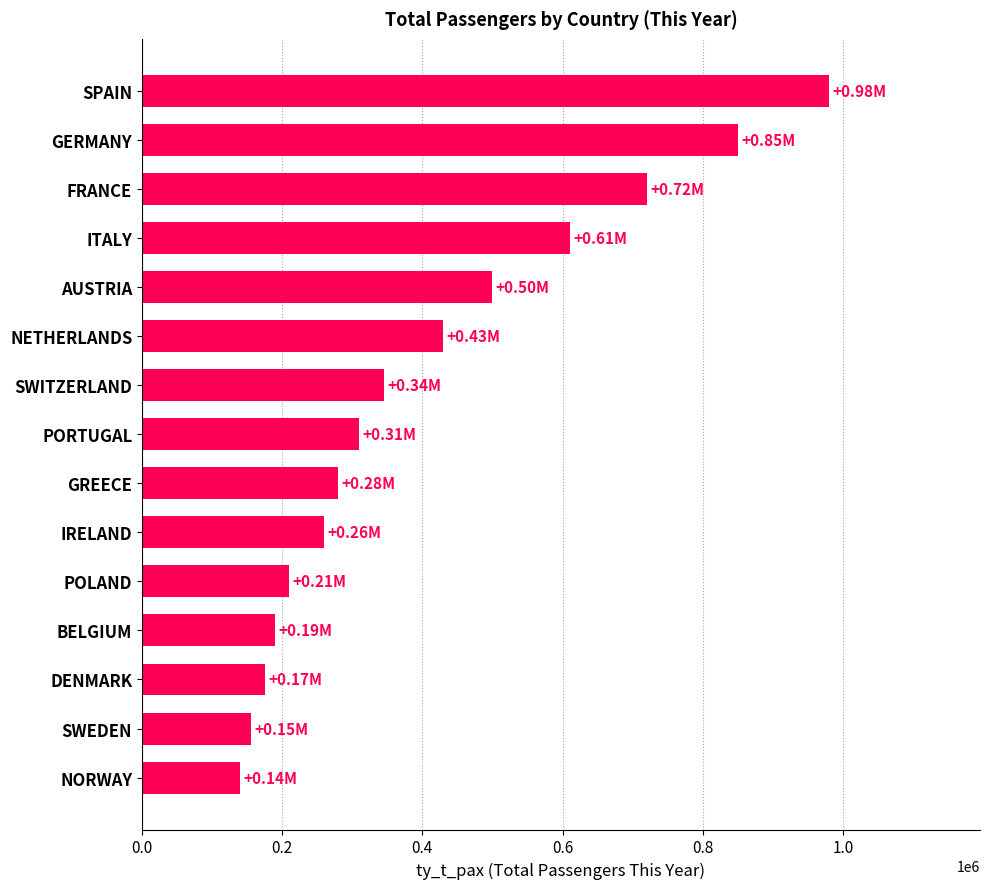

Approximately how many times larger is the value at ITALY compared to GERMANY?

0.7